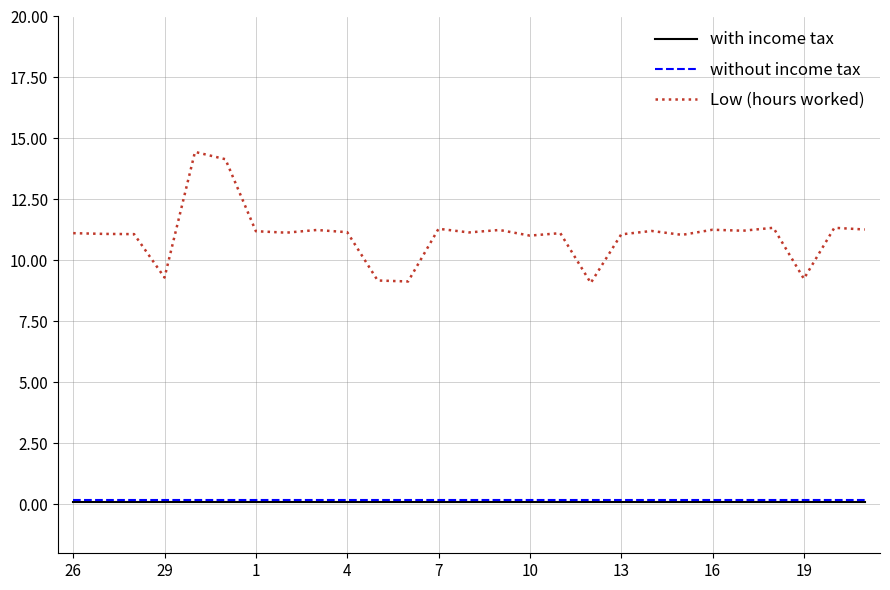

Which series has the widest spread of values?

Low (hours worked)